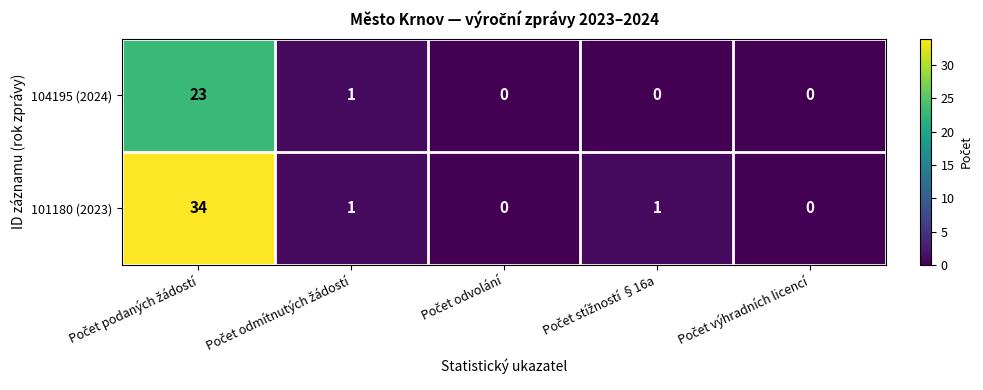

What is the greatest value displayed?

34